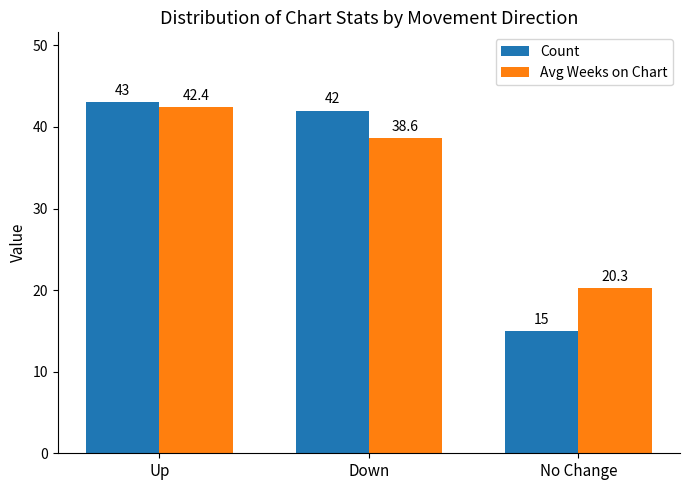

Which series changed the most between Up and Down?

Avg Weeks on Chart